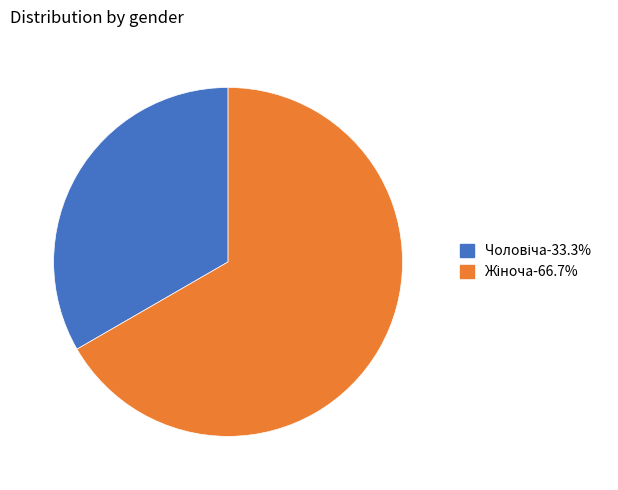

Is there any slice that represents more than half of the pie?

Yes